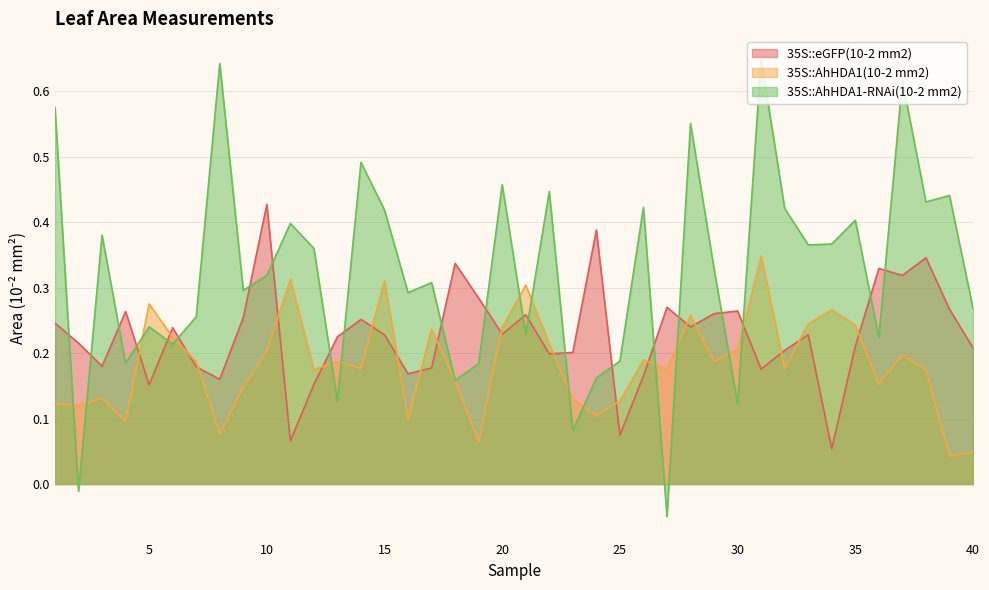

At 40, list the series in order from largest to smallest.

35S::AhHDA1-RNAi(10-2 mm2), 35S::eGFP(10-2 mm2), 35S::AhHDA1(10-2 mm2)